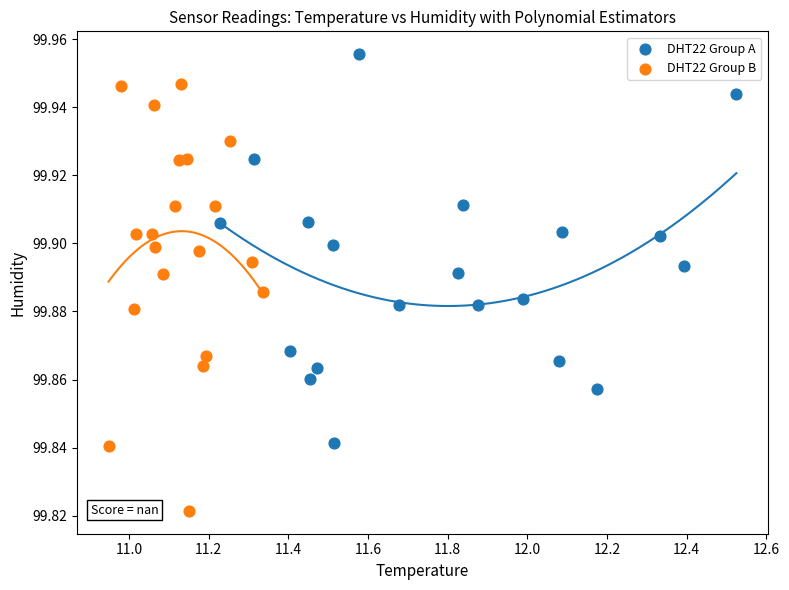

Which series contains the highest Y value?

DHT22 Group A